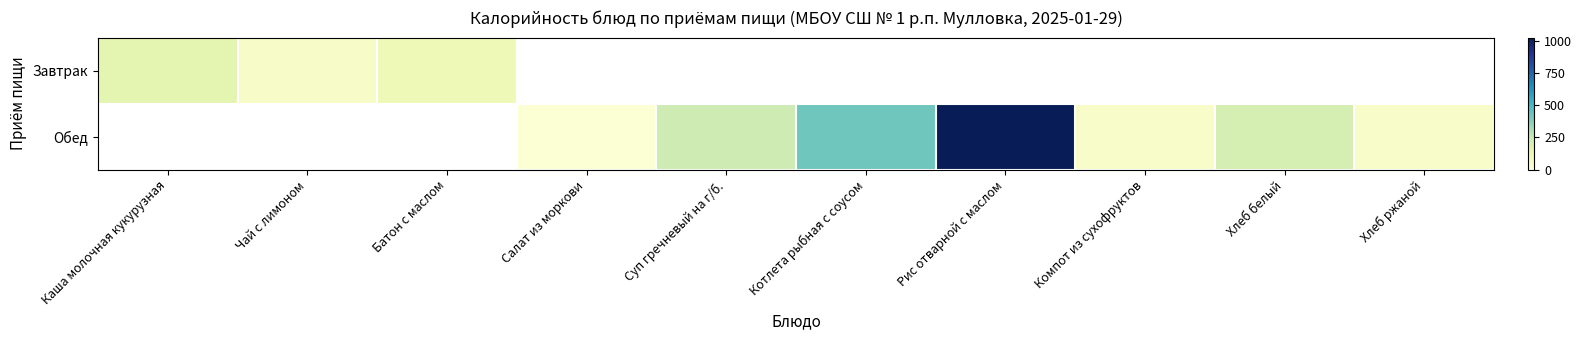

What is the minimum value shown in the chart?

19.0